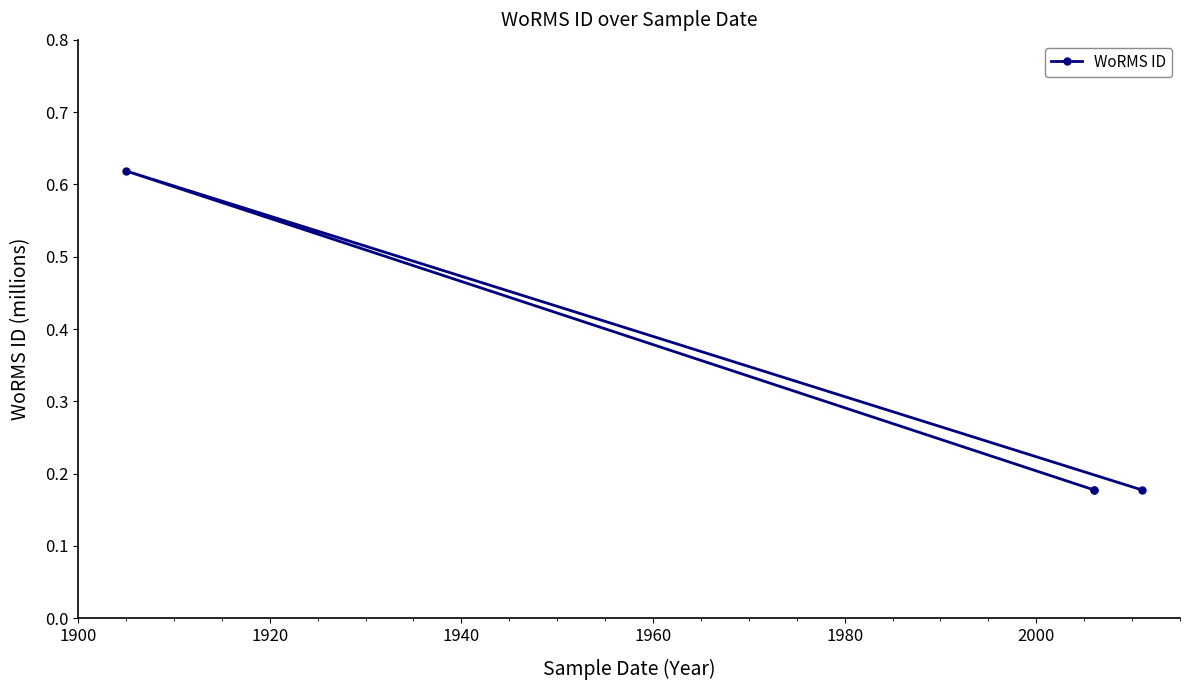

True or false: the data has more than 0 interior local peaks.

True